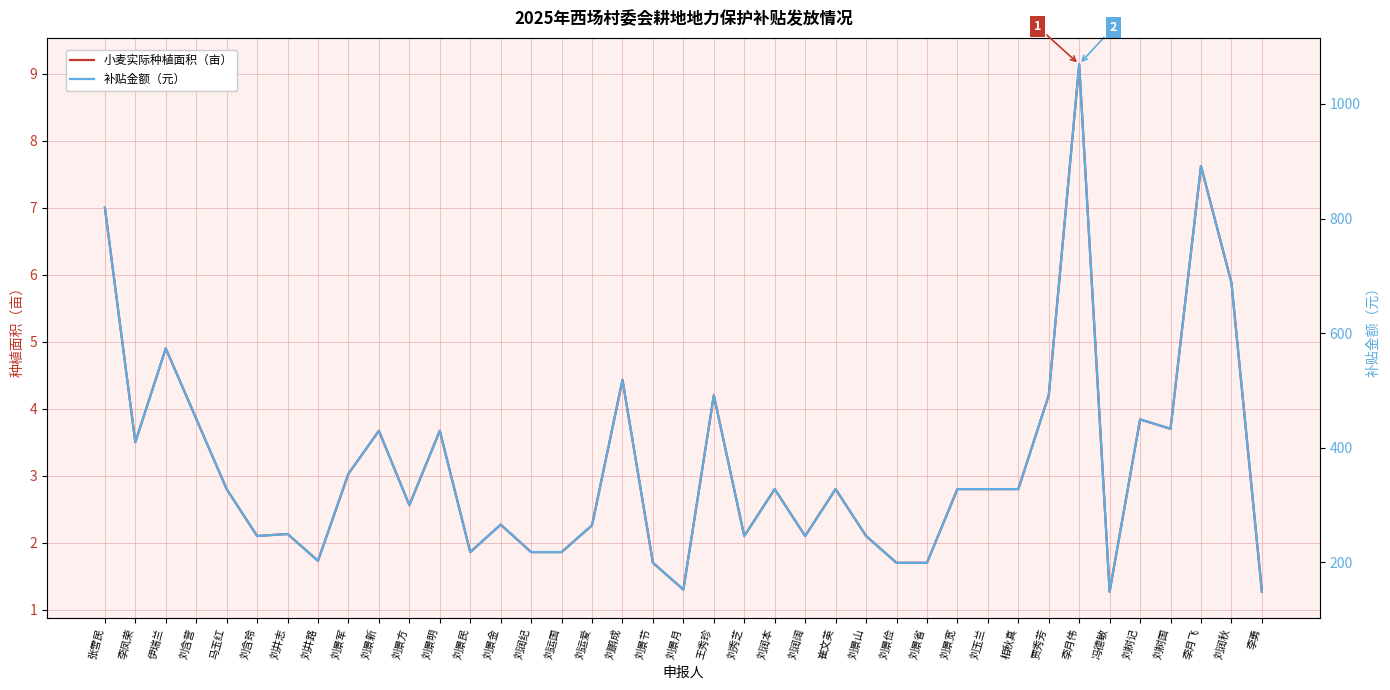

What is the difference between the maximum and minimum values in the 小麦实际种植面积（亩） series?

7.9